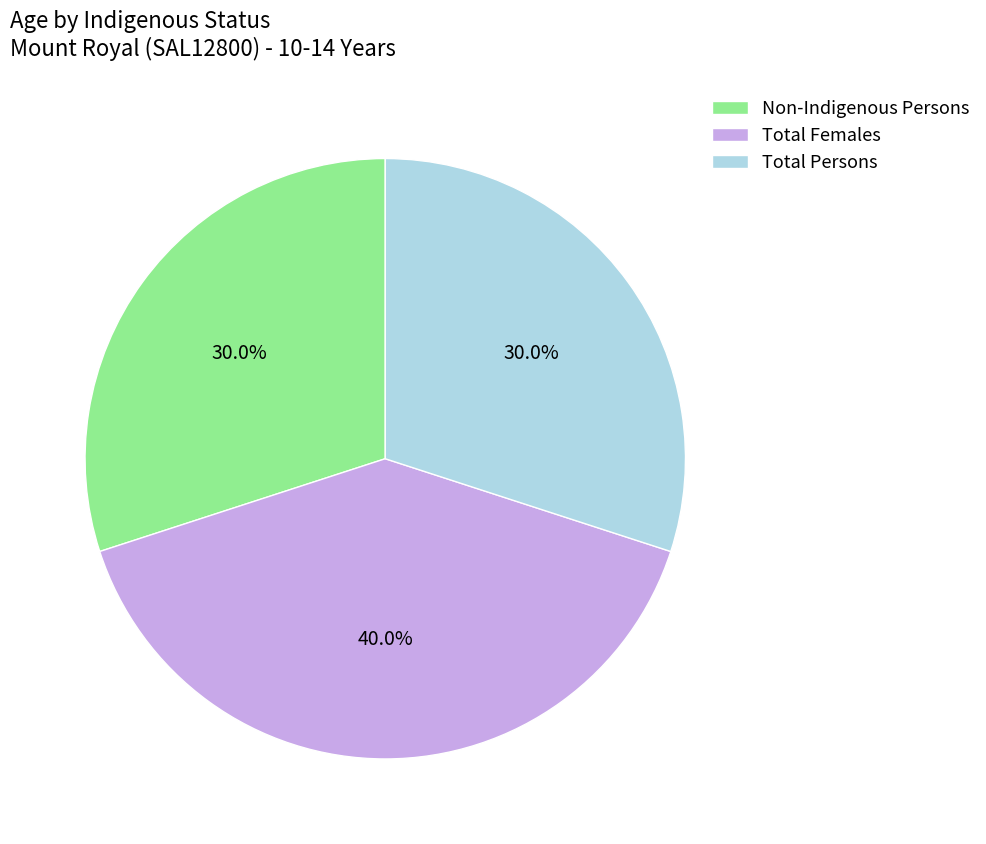

To the nearest percent, what is the average slice percentage?

33%